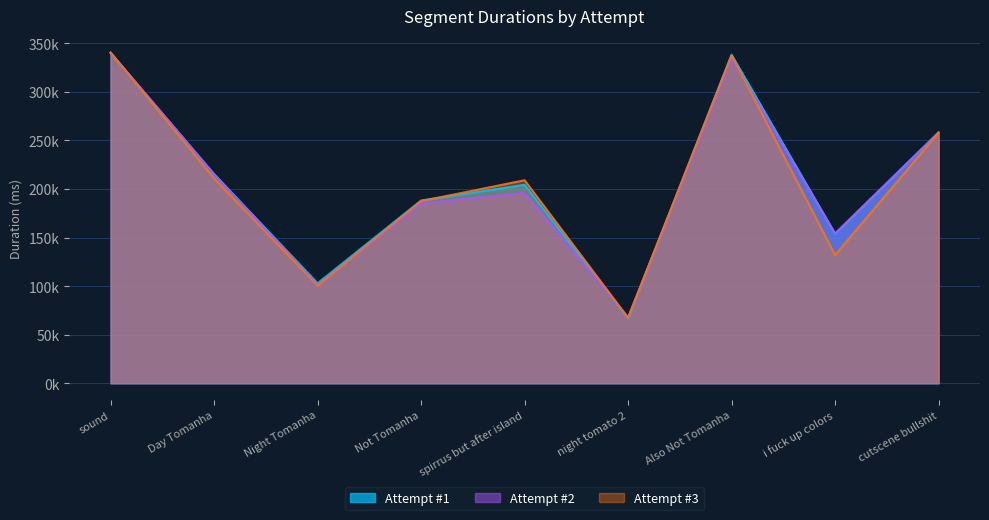

How many times do Attempt #1 and Attempt #3 cross each other?

3